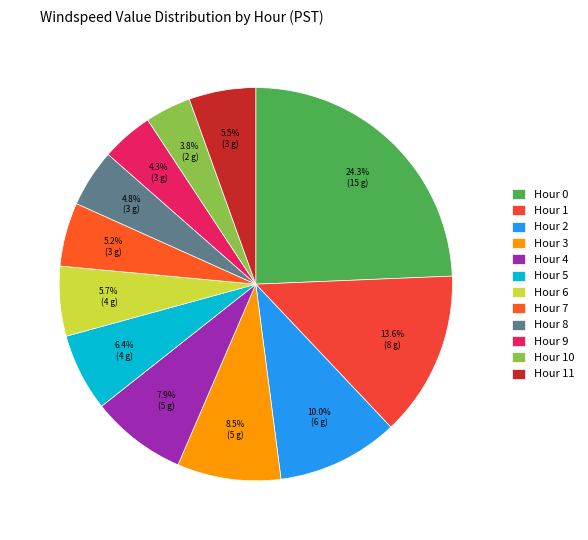

Is there any slice that represents more than half of the pie?

No